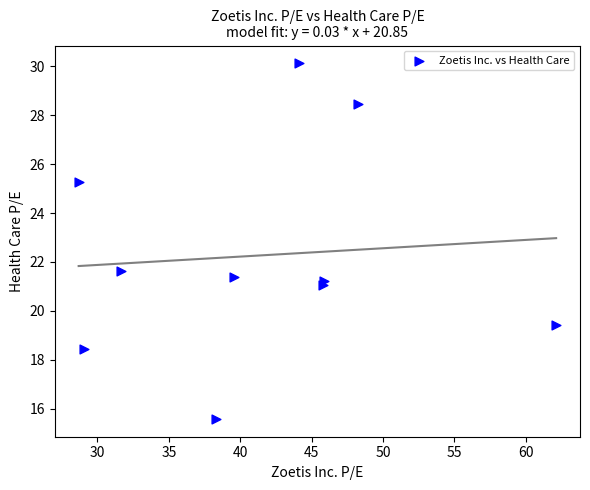

What is the average Y value?

22.3